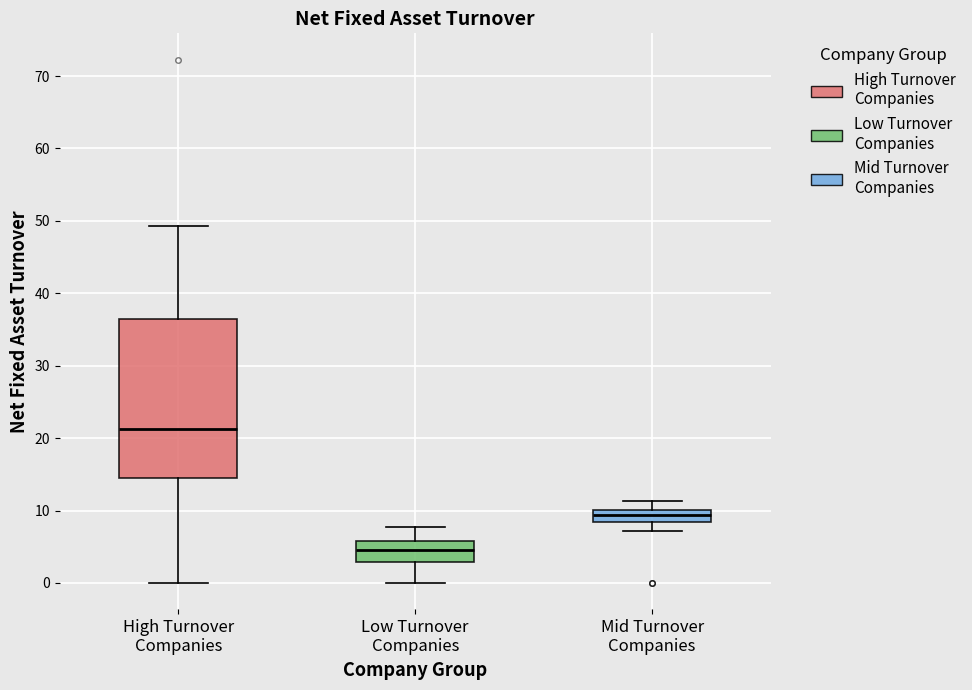

Reading left to right, transcribe this box plot: for each box, give where its median line is, the range the box spans, and where its two whiskers end, as read against the y-axis. The values are not printed on the chart, so give them approximately, as read against the axis.

High Turnover Companies: median 21, box 14 to 36, whiskers 0 to 49
Low Turnover Companies: median 4, box 3 to 6, whiskers 0 to 8
Mid Turnover Companies: median 9, box 8 to 10, whiskers 7 to 11